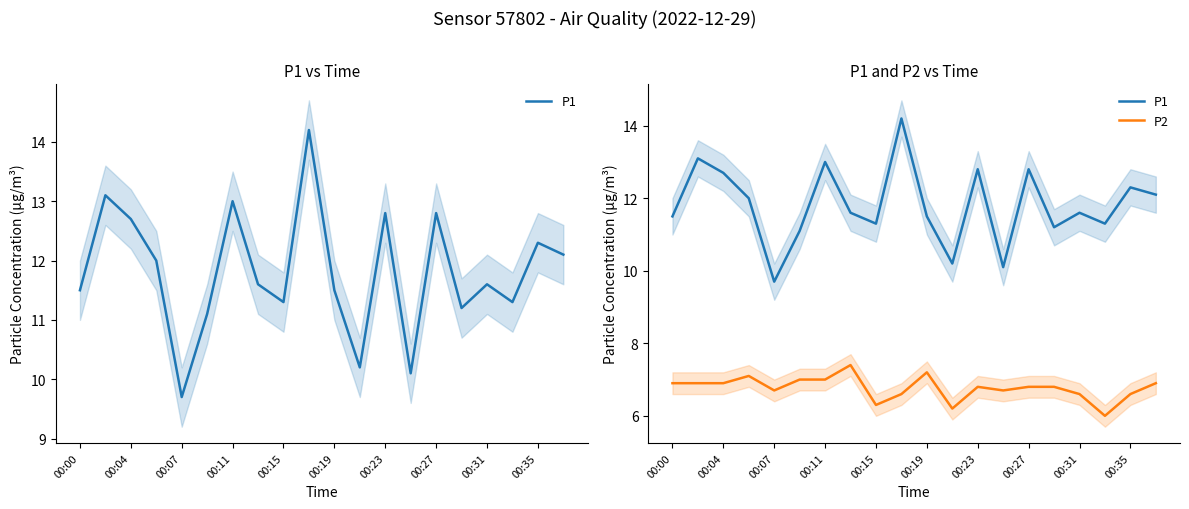

What is the average value of the P1 series?

11.8